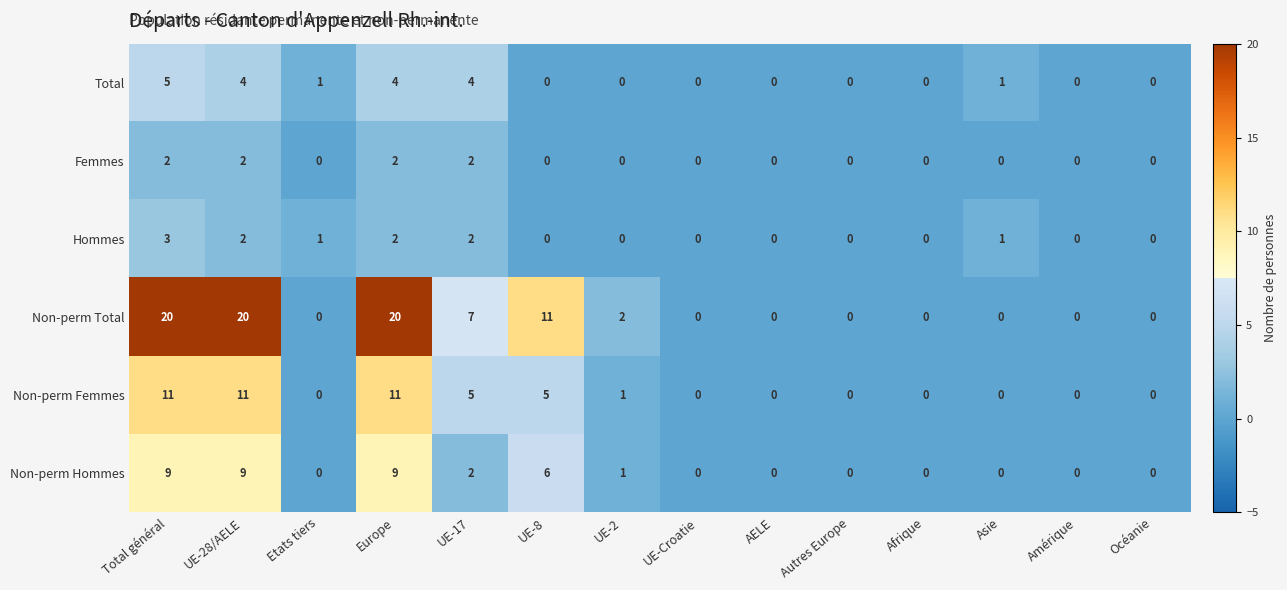

True or false: Femmes has a value of -1 at Afrique.

False